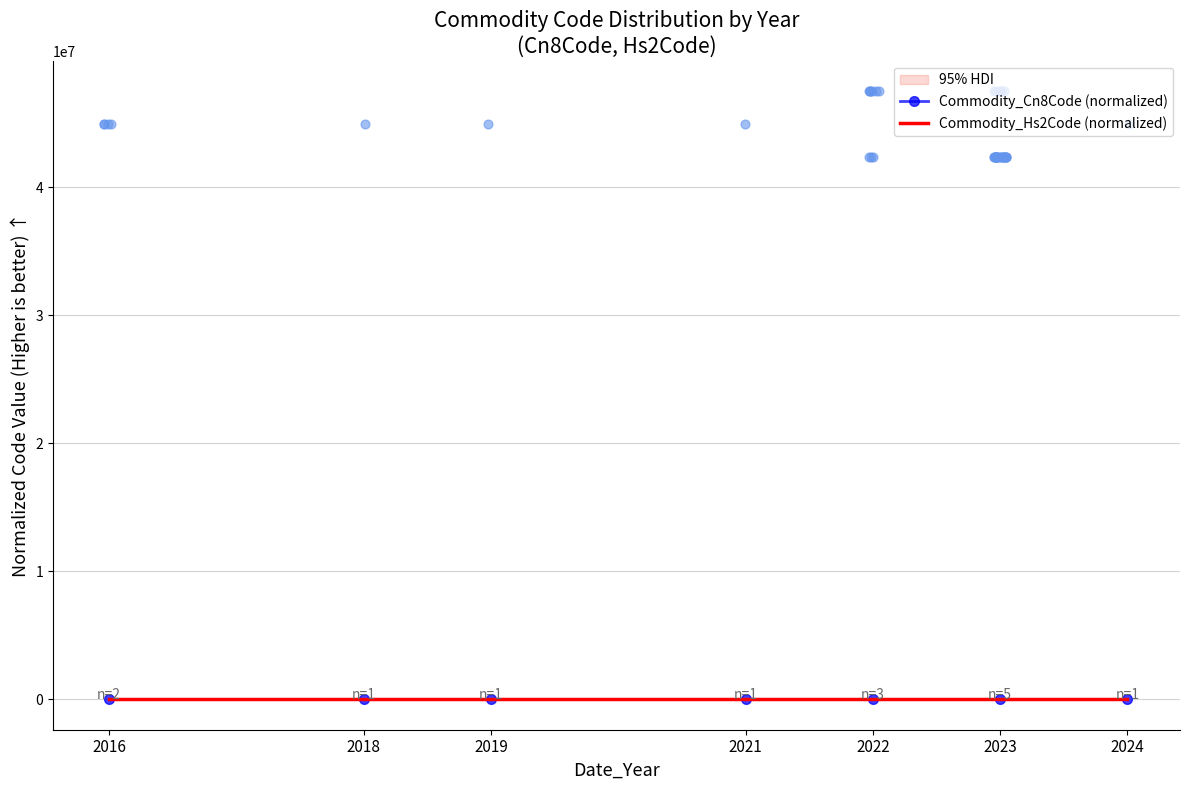

Which series has the widest spread of Y values?

Commodity_Cn8Code (normalized)